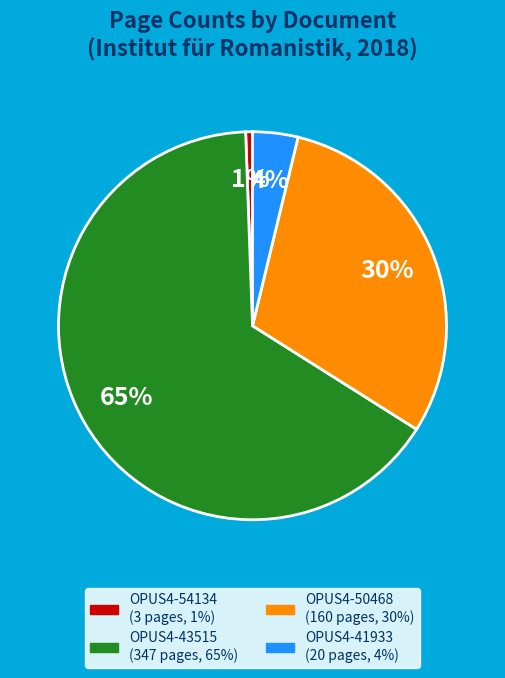

Which slice is the largest?

OPUS4-43515